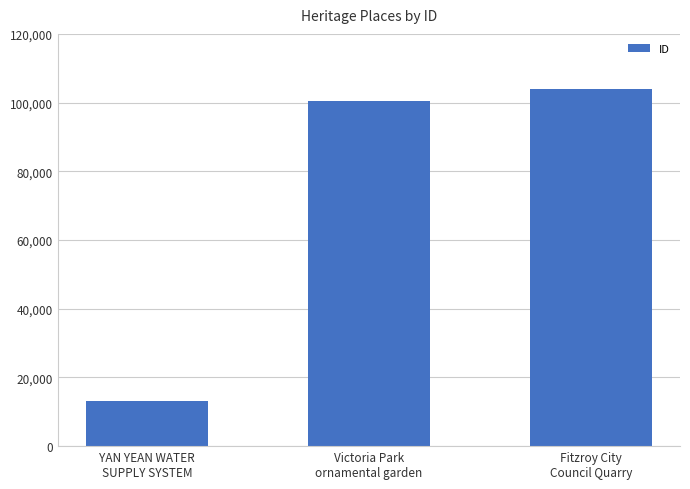

Reading right to left, extract all data points from this chart.

Fitzroy City
Council Quarry=103864	Victoria Park
ornamental garden=100483	YAN YEAN WATER
SUPPLY SYSTEM=13088